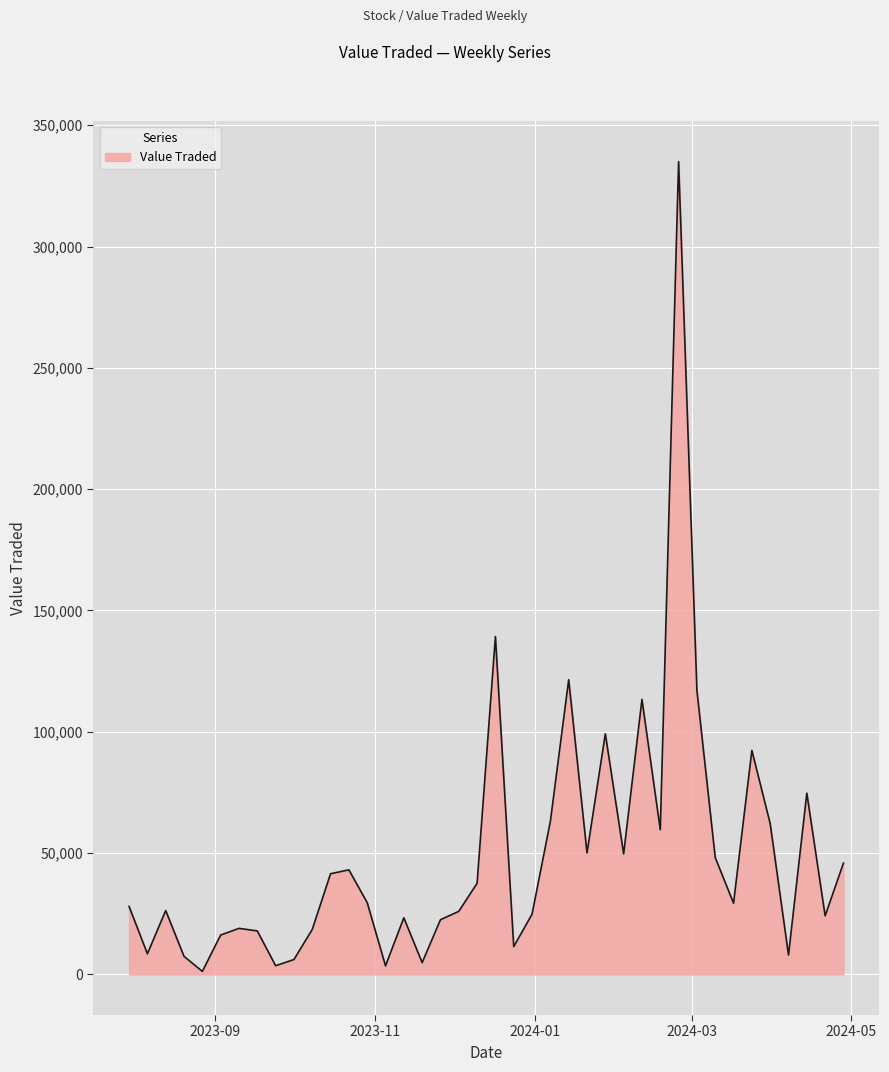

What is the difference between the maximum and minimum values?

333777